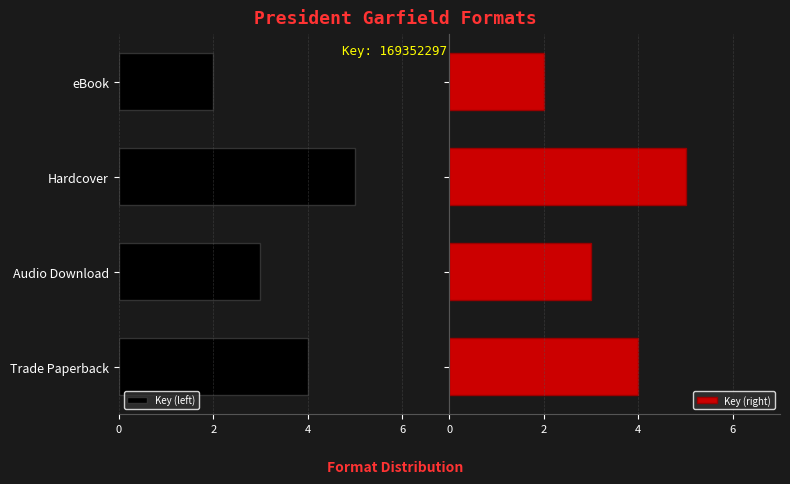

What is the difference between the maximum and minimum values in the Key (right) series?

3